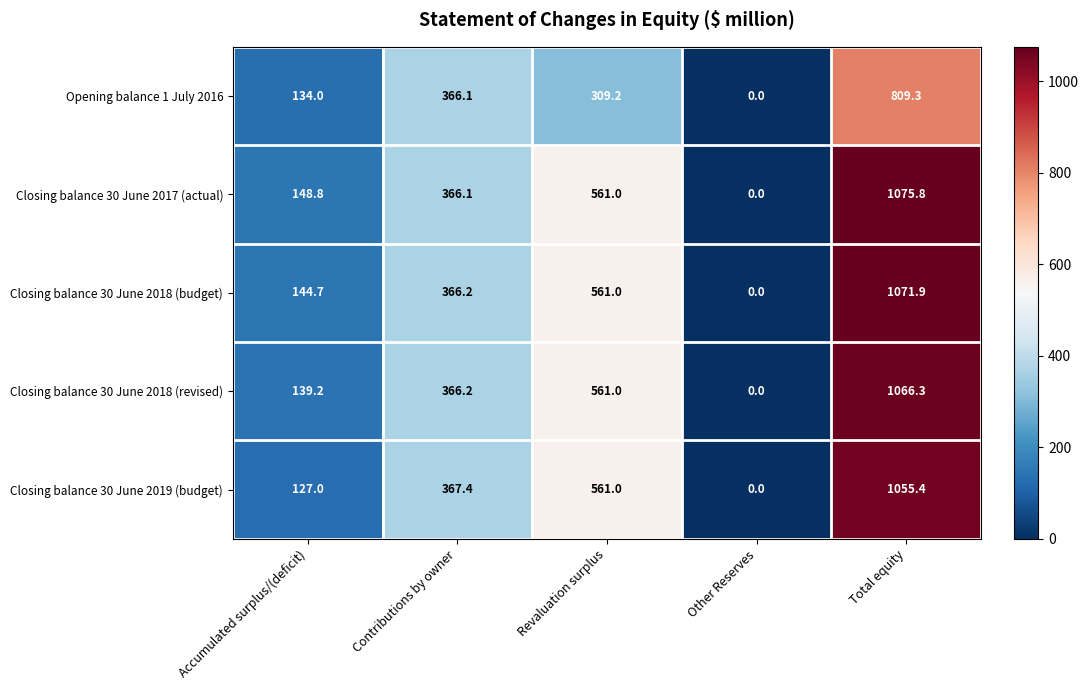

Which series has the largest range (max minus min)?

Closing balance 30 June 2017 (actual)